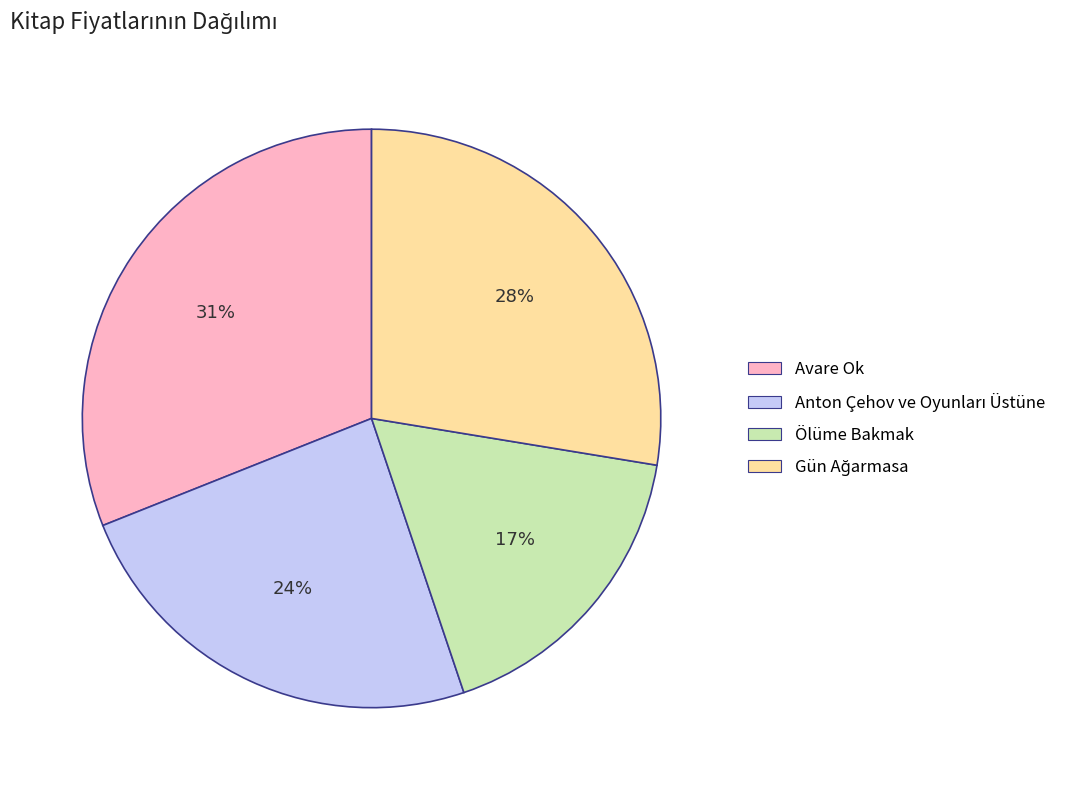

Which has a higher value, Ölüme Bakmak or Avare Ok?

Avare Ok